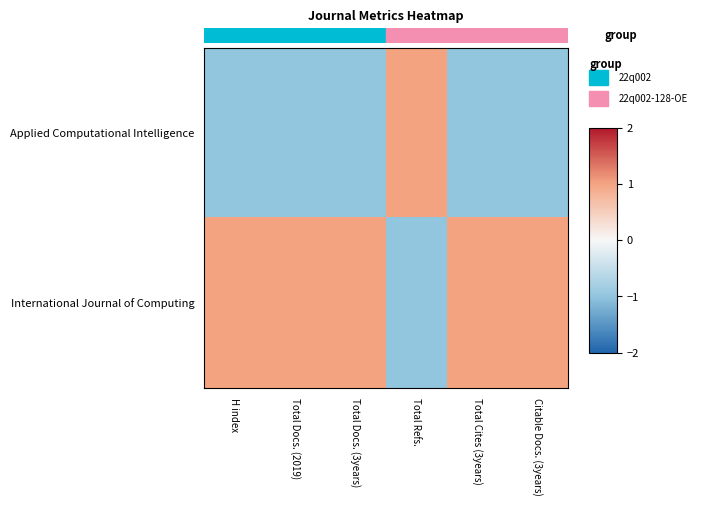

What is the smallest value displayed?

-1